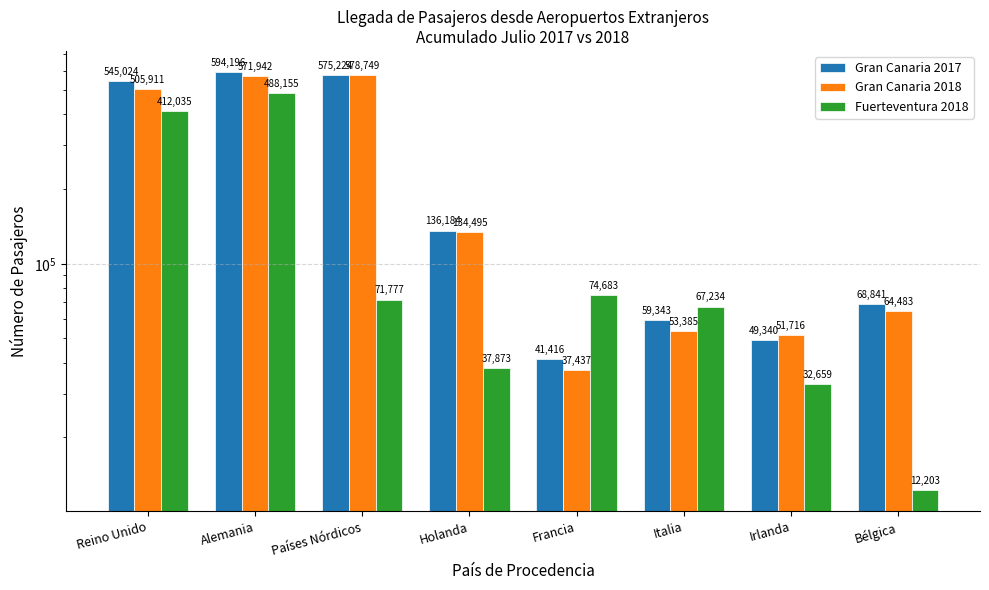

Reading left to right, what are all the values shown in this chart?

Gran Canaria 2017: Reino Unido=545024	Alemania=594196	Países Nórdicos=575224	Holanda=136184	Francia=41416	Italia=59343	Irlanda=49340	Bélgica=68841
Gran Canaria 2018: Reino Unido=505911	Alemania=571942	Países Nórdicos=578749	Holanda=134495	Francia=37437	Italia=53385	Irlanda=51716	Bélgica=64483
Fuerteventura 2018: Reino Unido=412035	Alemania=488155	Países Nórdicos=71777	Holanda=37873	Francia=74683	Italia=67234	Irlanda=32659	Bélgica=12203